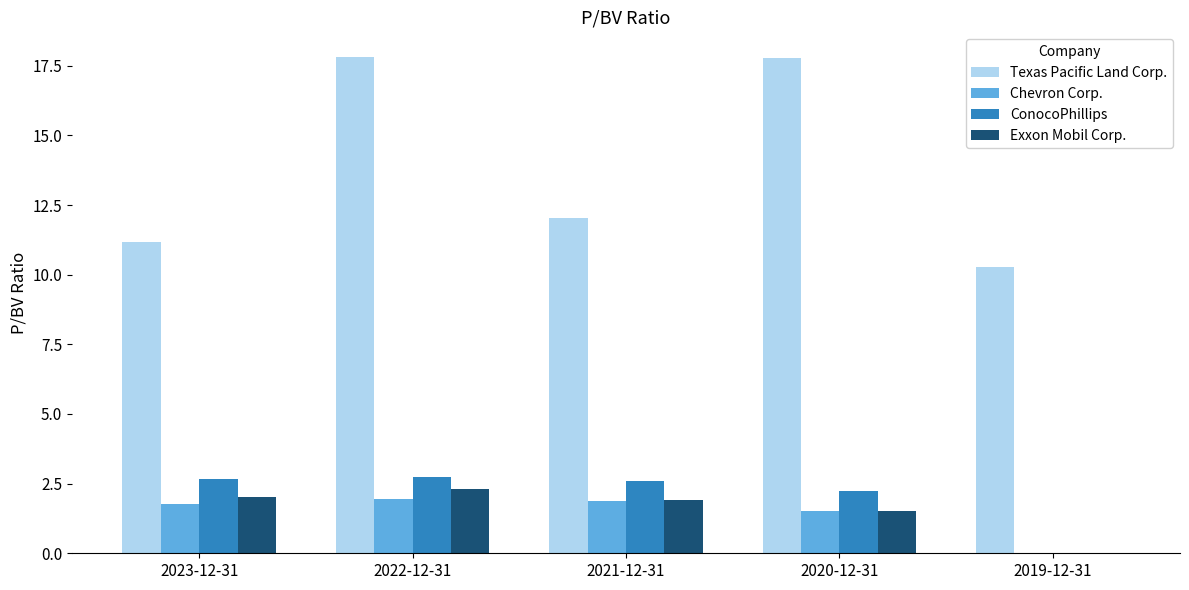

Is it true that Chevron Corp. equals 3.0 at 2022-12-31?

False